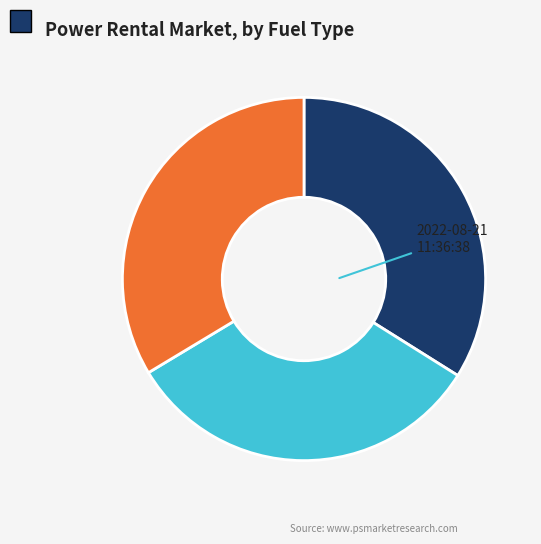

Is there any slice that represents more than half of the pie?

No